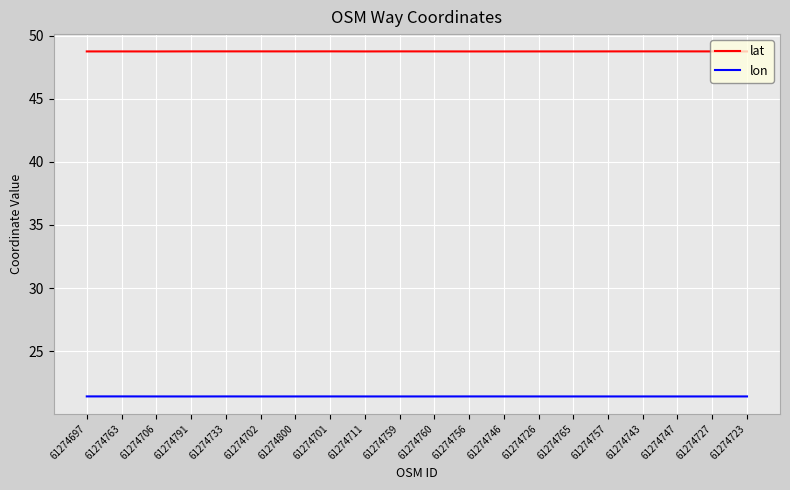

Which series has the largest total across all categories?

lat